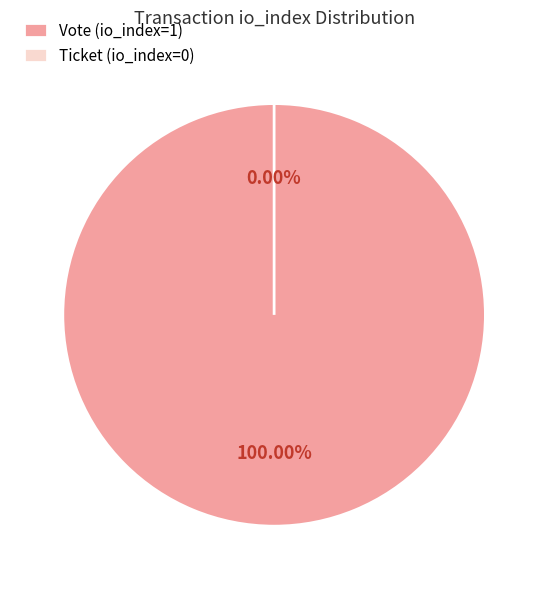

Rank the categories by value from highest to lowest.

Vote (io_index=1), Ticket (io_index=0)